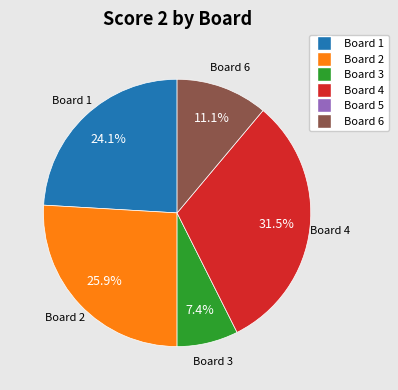

Does any single category account for the majority?

No